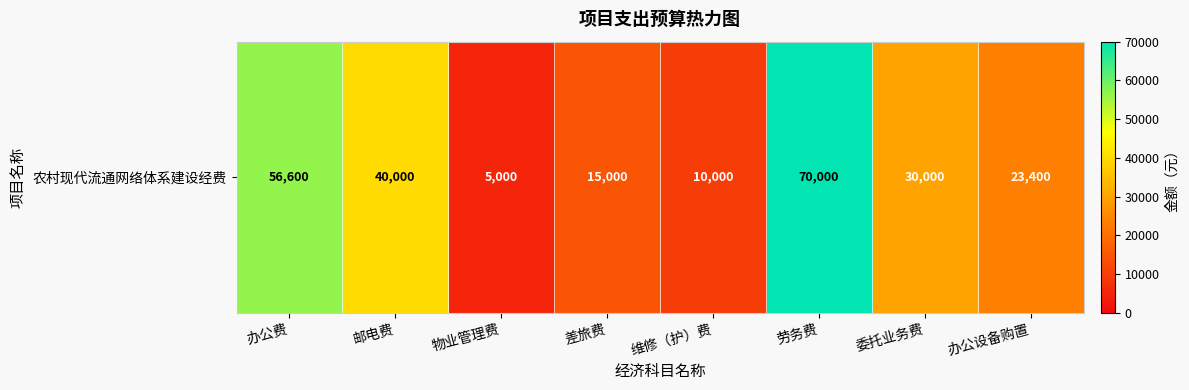

What is the ratio of the value at 办公设备购置 to the value at 办公费?

0.4